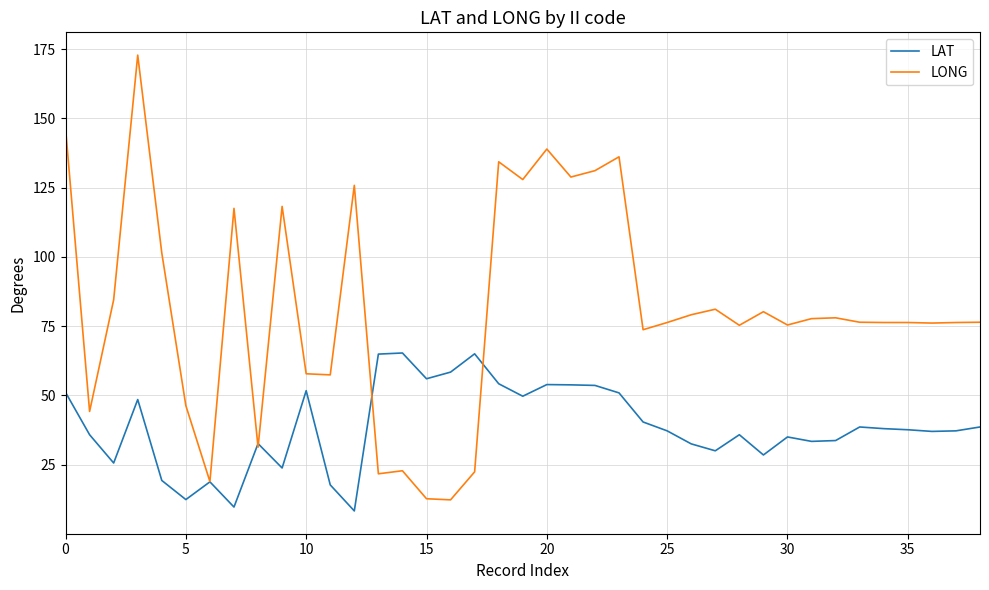

List the series in order of their peak value, highest first.

LONG, LAT